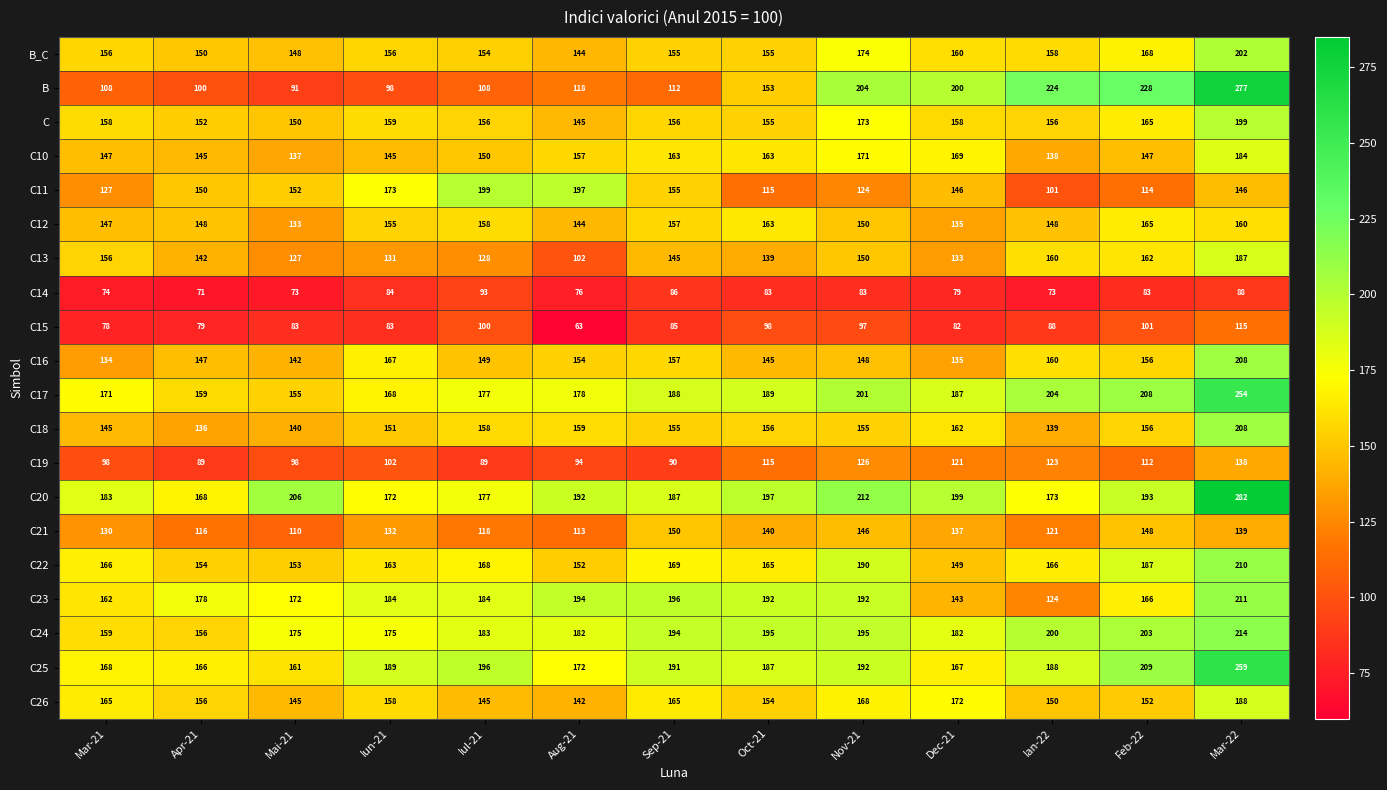

Which series has the largest range (max minus min)?

B